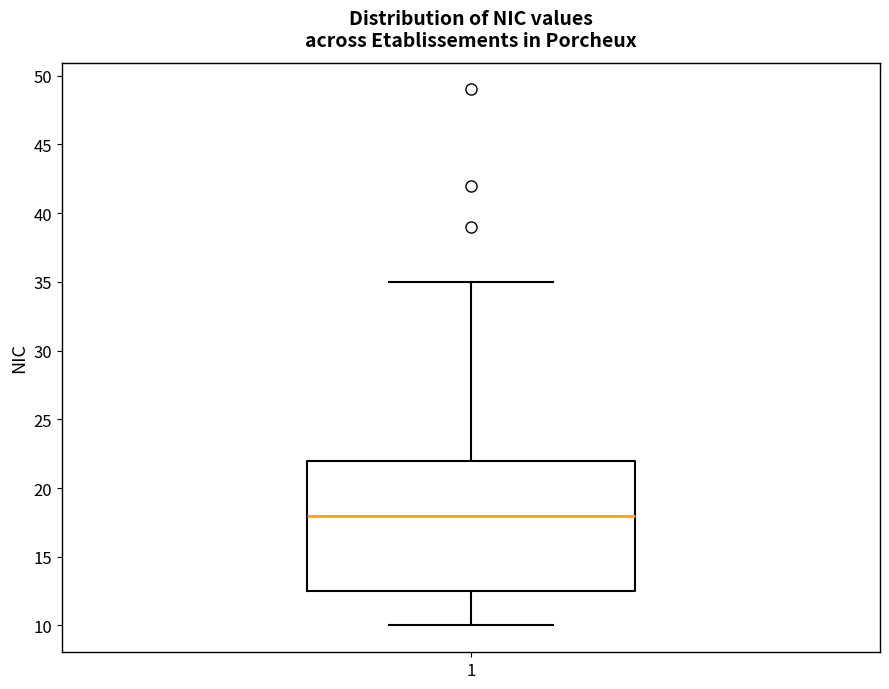

Transcribe this box plot: give where the median line is, the range the box spans, and where the two whiskers end, as read against the y-axis. The values are not printed on the chart, so give them approximately, as read against the axis.

median 18.0, box 12.5 to 22.0, whiskers 10.0 to 35.0